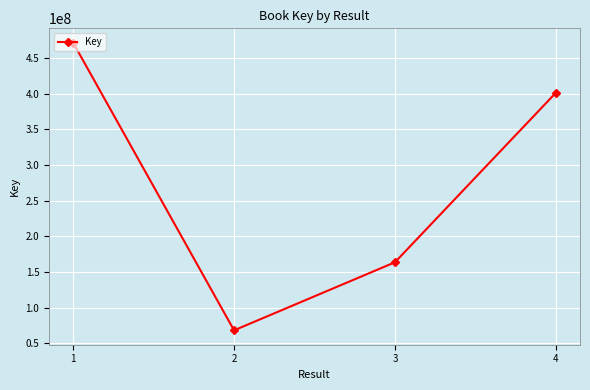

Which has a higher value, 4 or 3?

4